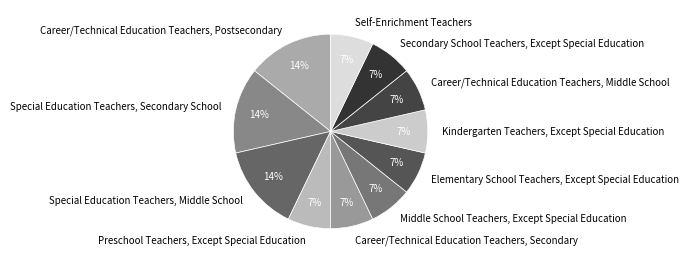

Is Middle School Teachers, Except Special Education the majority of the pie?

No